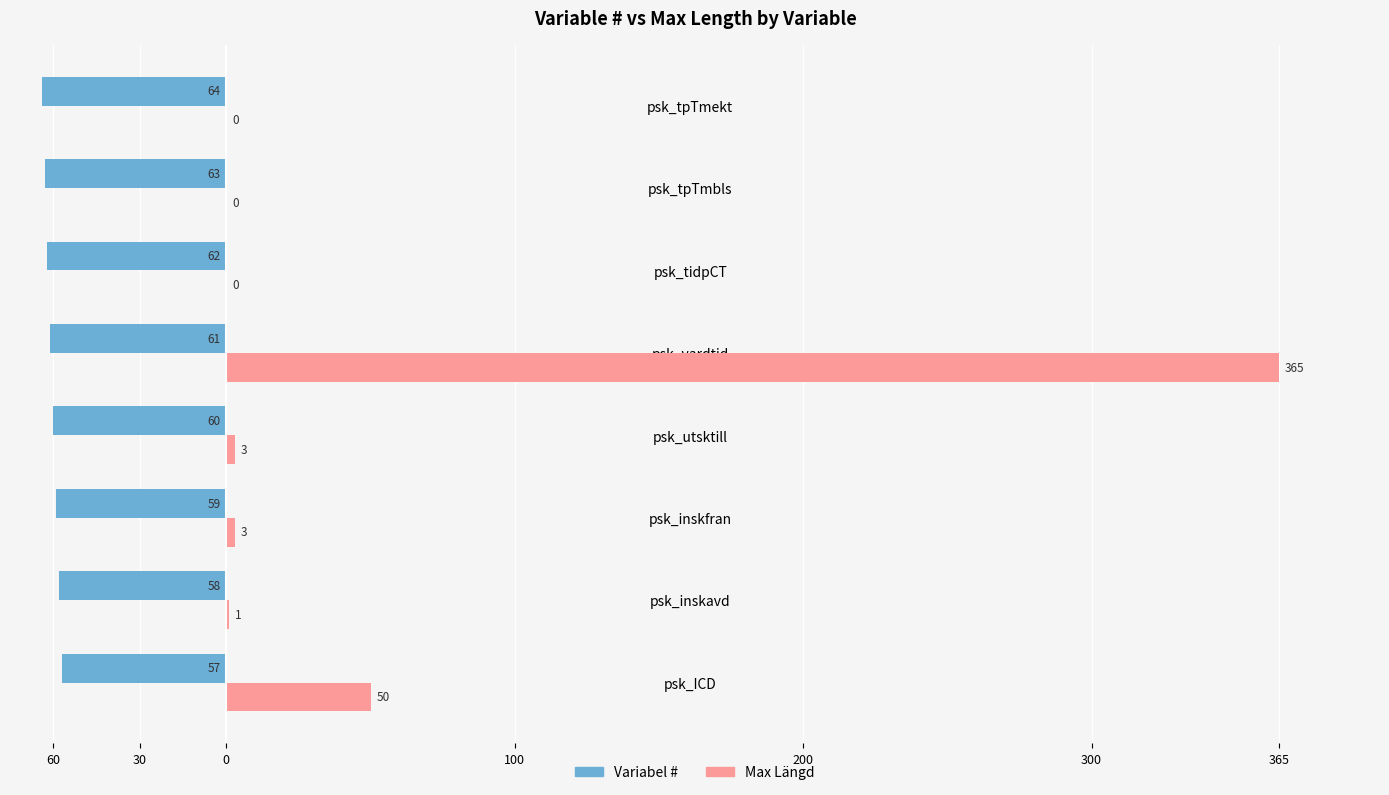

What are all the series names shown in the legend?

Variabel #, Max Längd